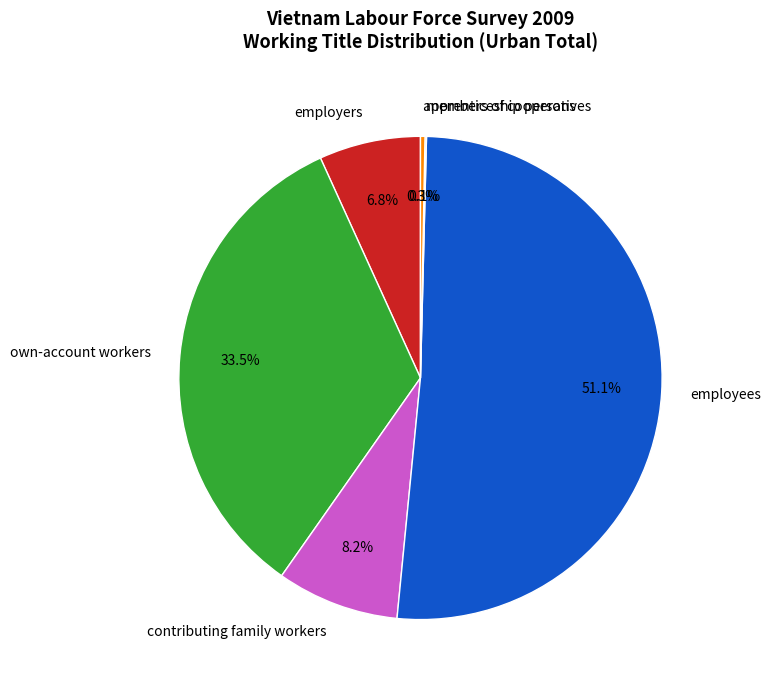

Is employees the majority of the pie?

Yes